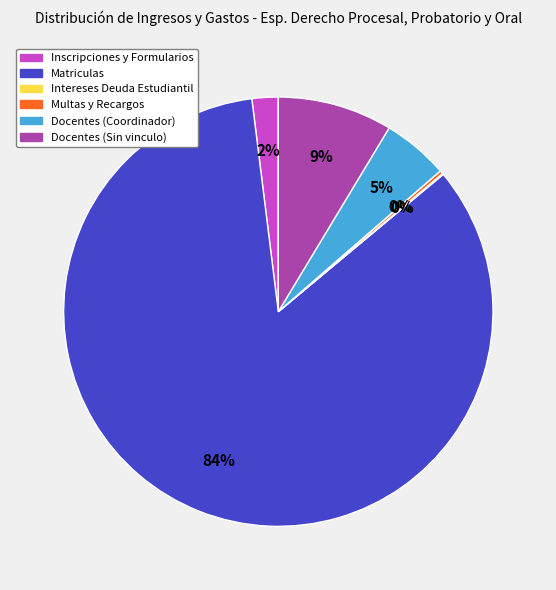

Between Docentes (Coordinador) and Inscripciones y Formularios, which is larger?

Docentes (Coordinador)